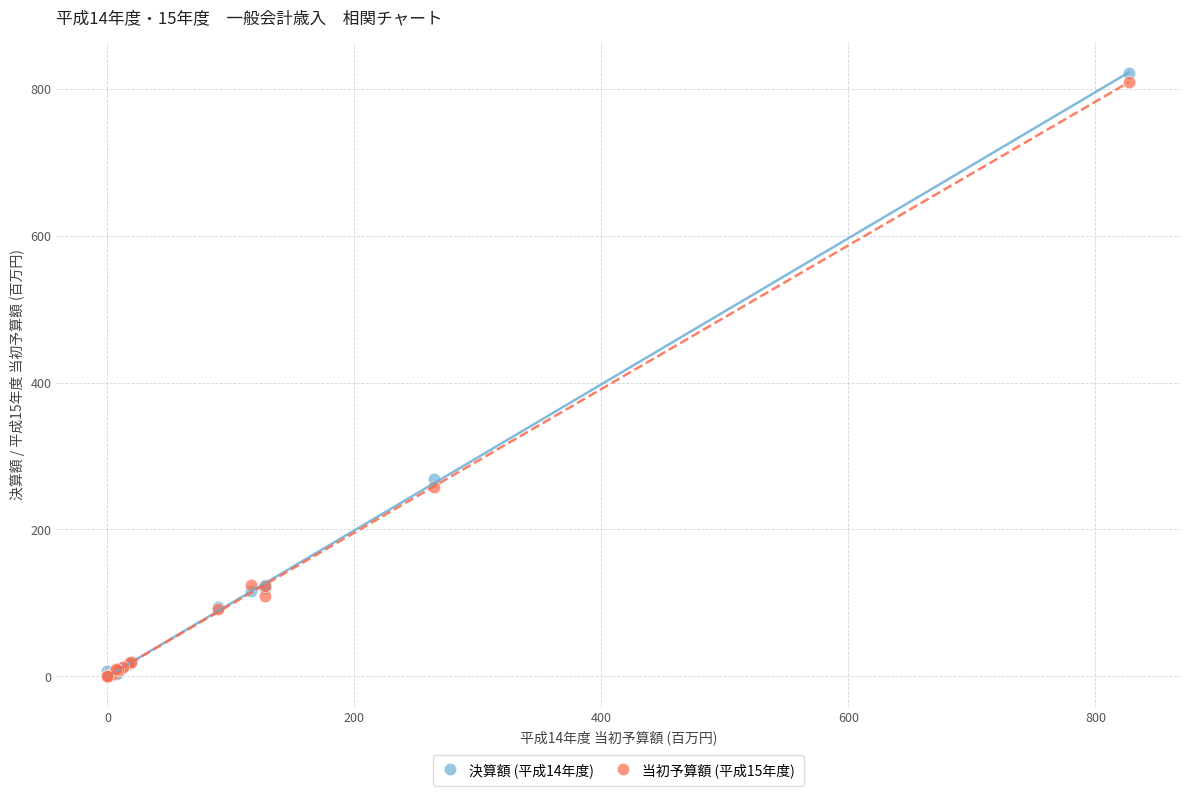

What are all the series names shown in the legend?

決算額 (平成14年度), 当初予算額 (平成15年度)